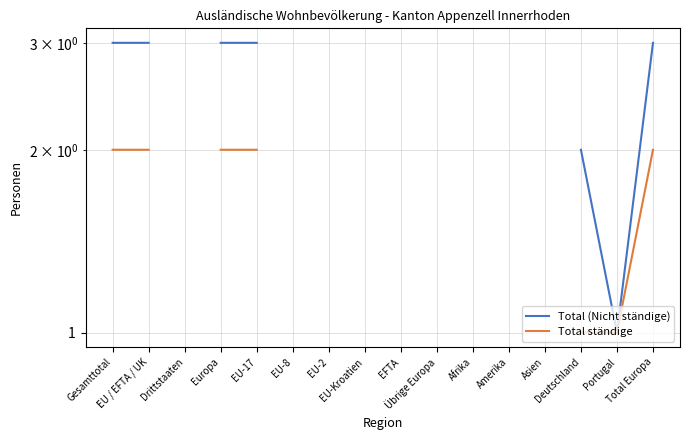

Does the chart display data point markers on the line(s)?

No